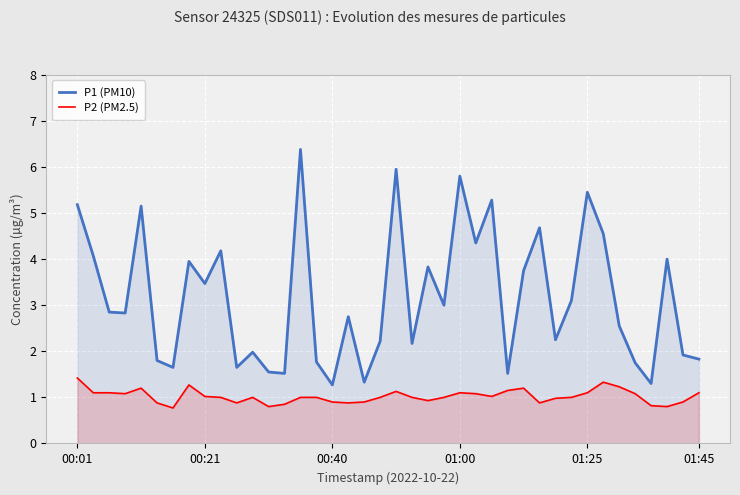

List the series in order of their peak value, highest first.

P1 (PM10), P2 (PM2.5)